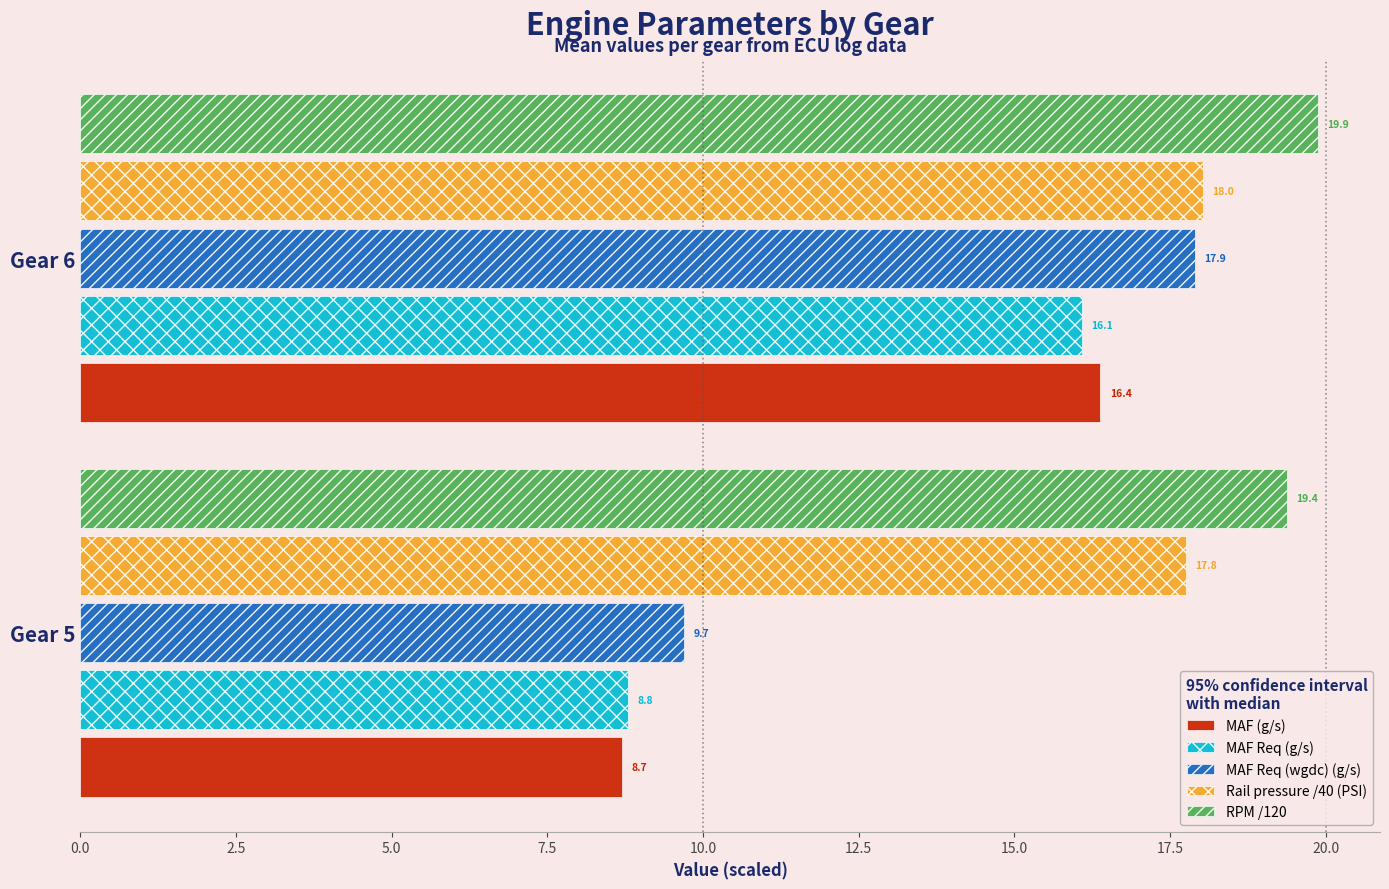

The value of RPM /120 at Gear 6 is 12.8. True or false?

False